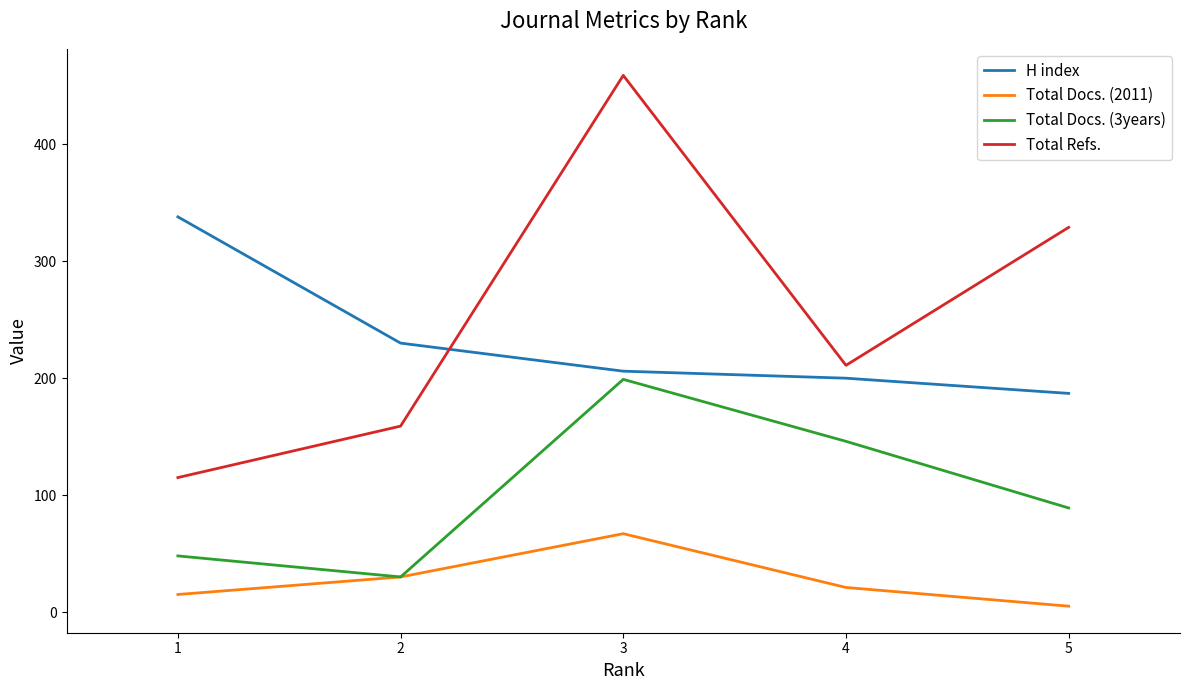

What value does the Total Refs. series have at 2?

159